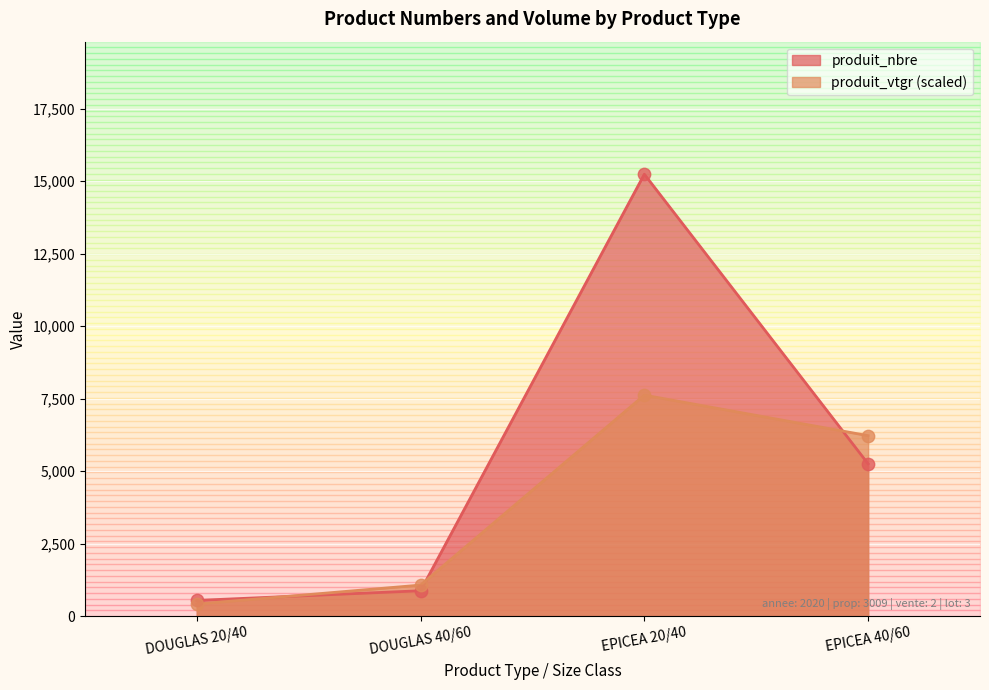

Which series contains the highest Y value?

produit_nbre